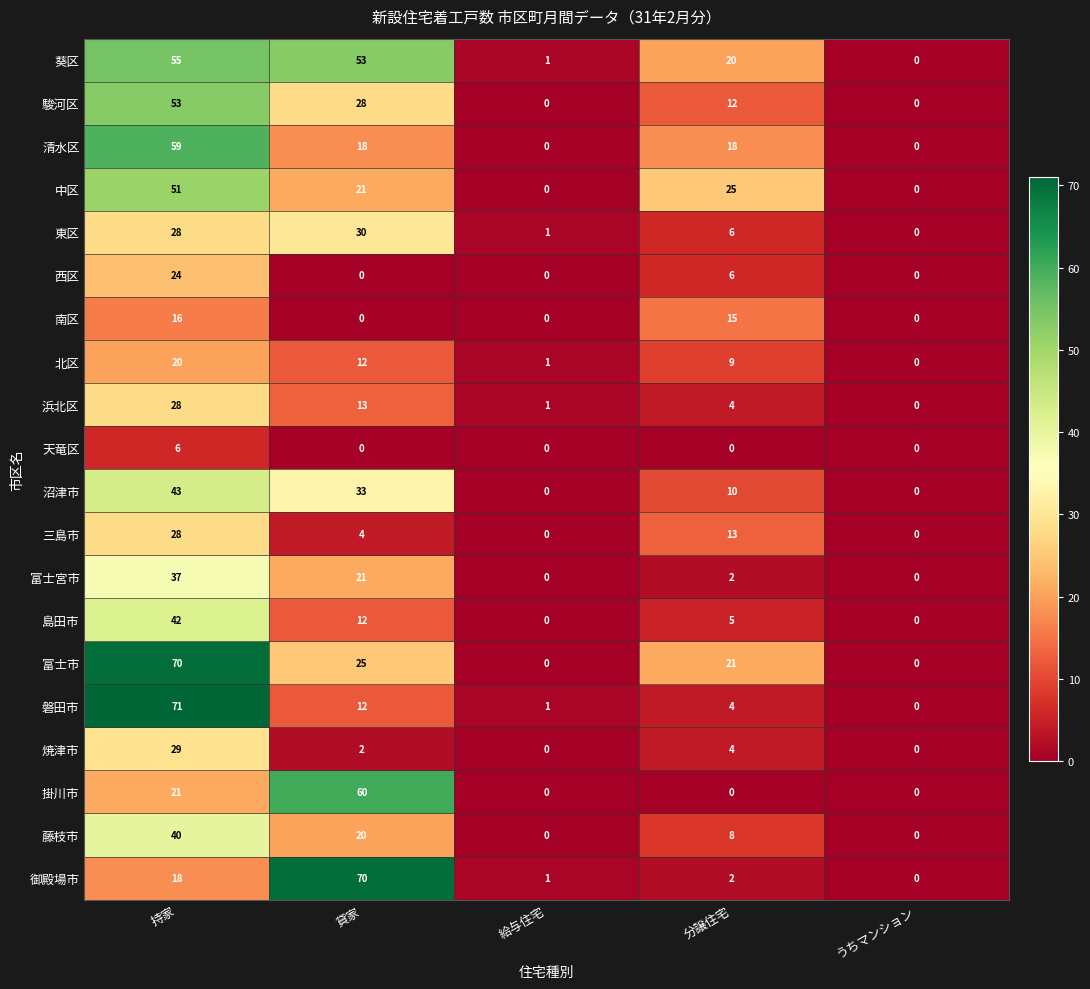

What is the average value of the 島田市 series?

12